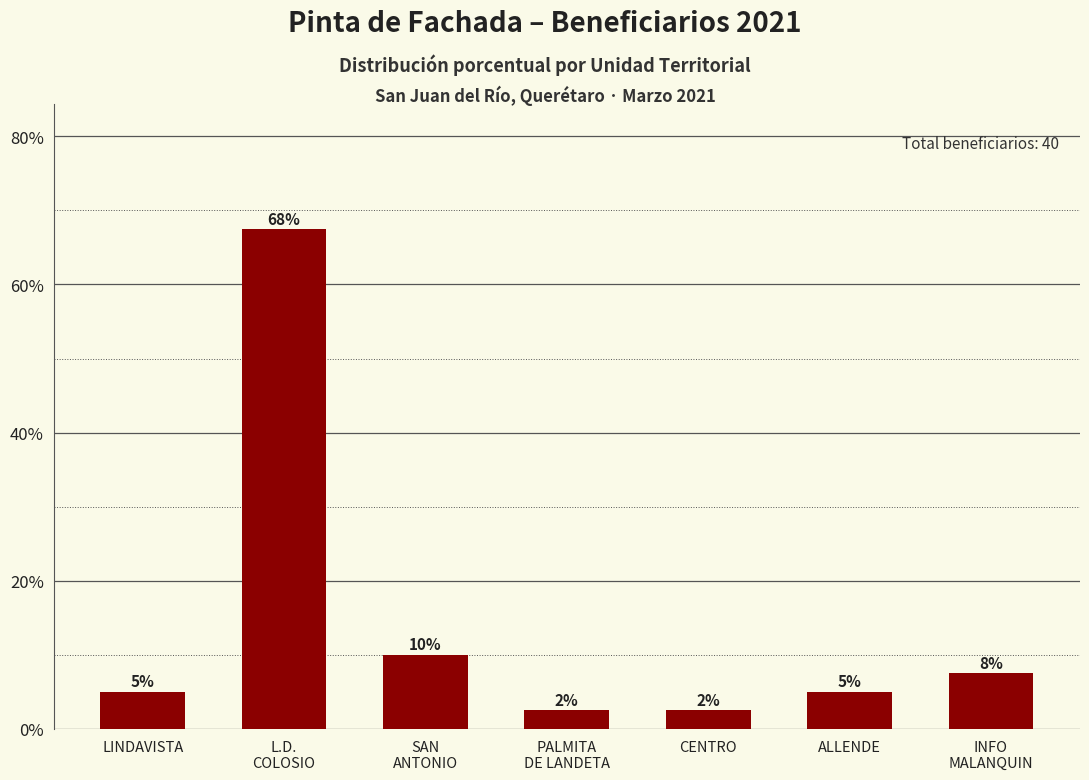

At which label does the data first exceed 5?

L.D.
COLOSIO